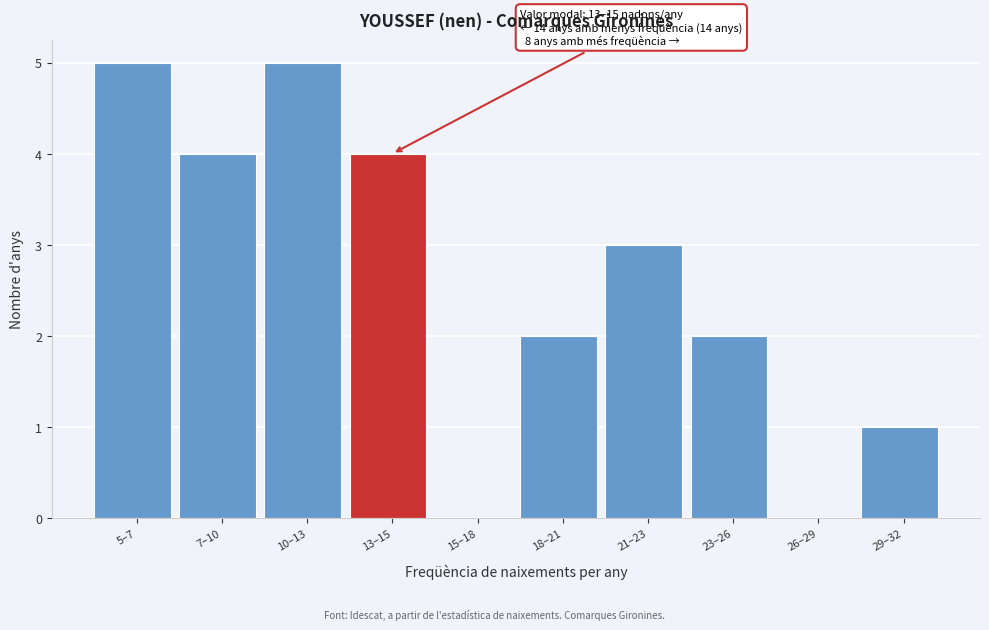

Reading left to right, what are all the values shown in this chart?

5–7=5	7–10=4	10–13=5	13–15=4	15–18=0	18–21=2	21–23=3	23–26=2	26–29=0	29–32=1